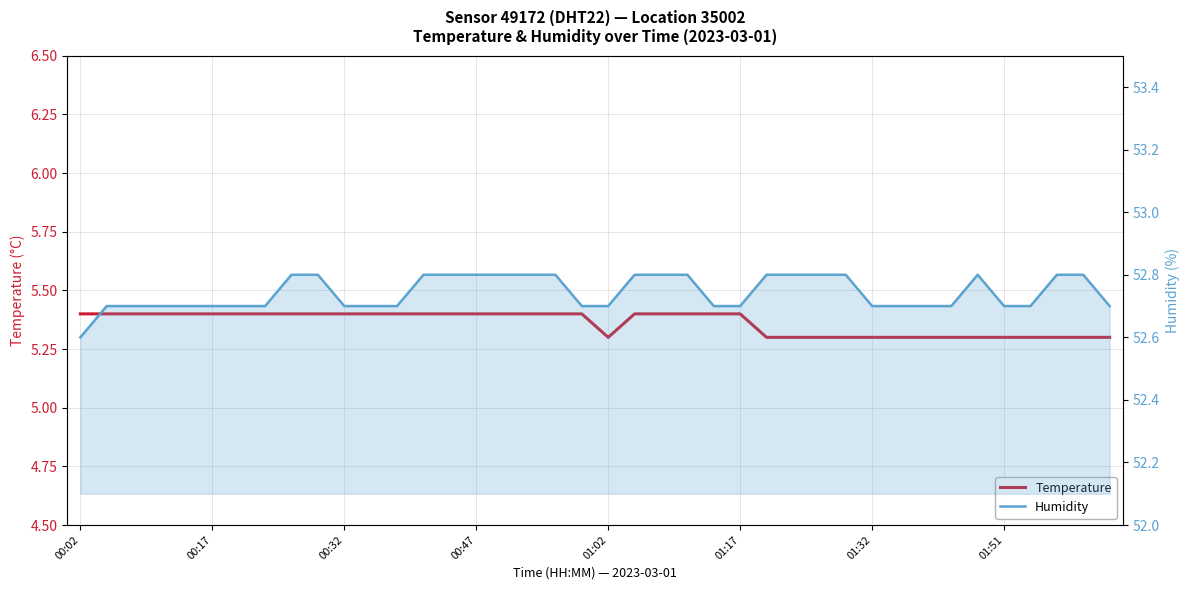

Does the chart display data point markers on the line(s)?

No